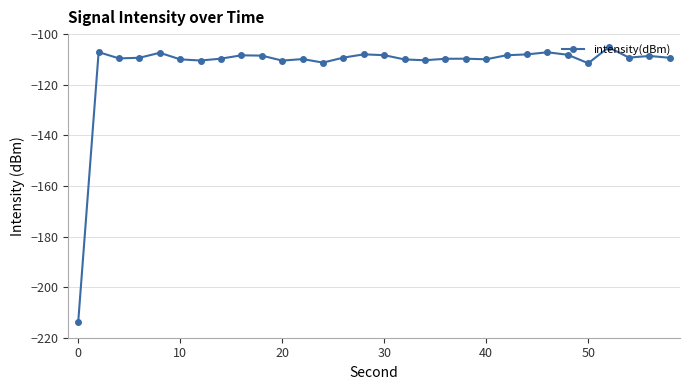

What is the difference between the maximum and minimum values?

108.5